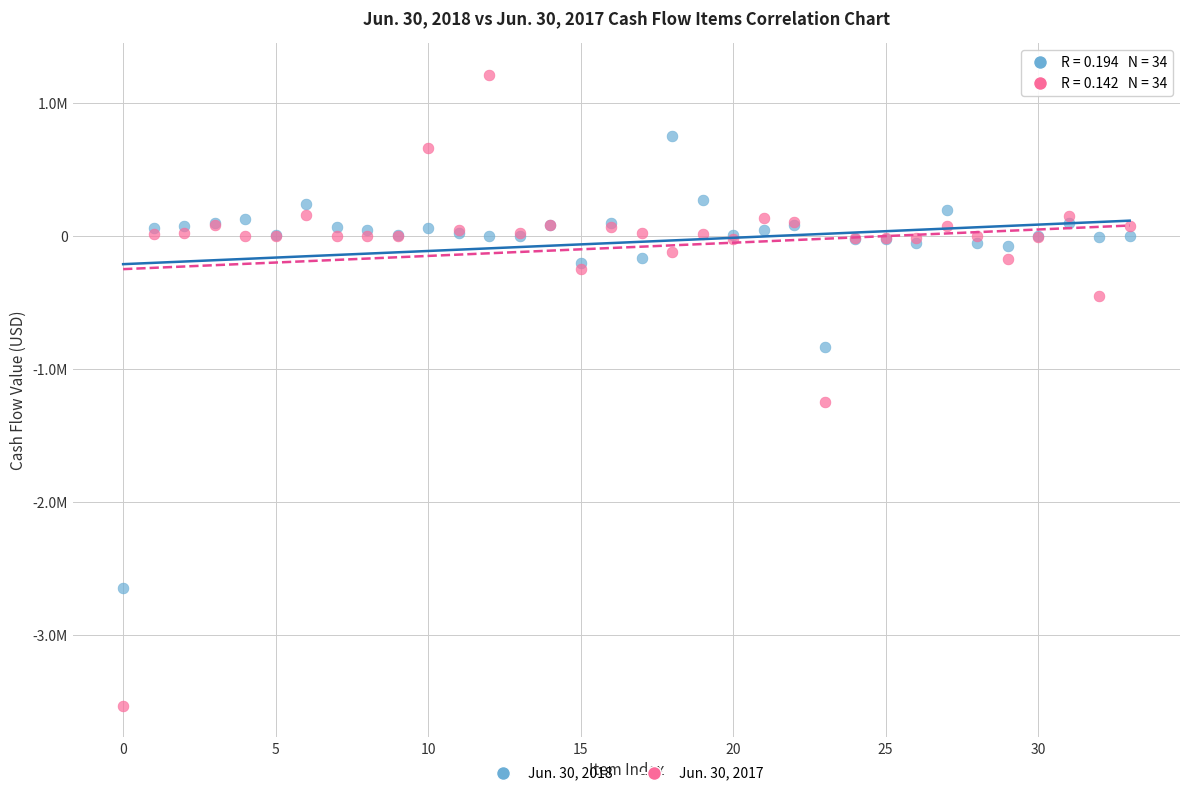

Which series reaches the maximum Y coordinate?

Jun. 30, 2017